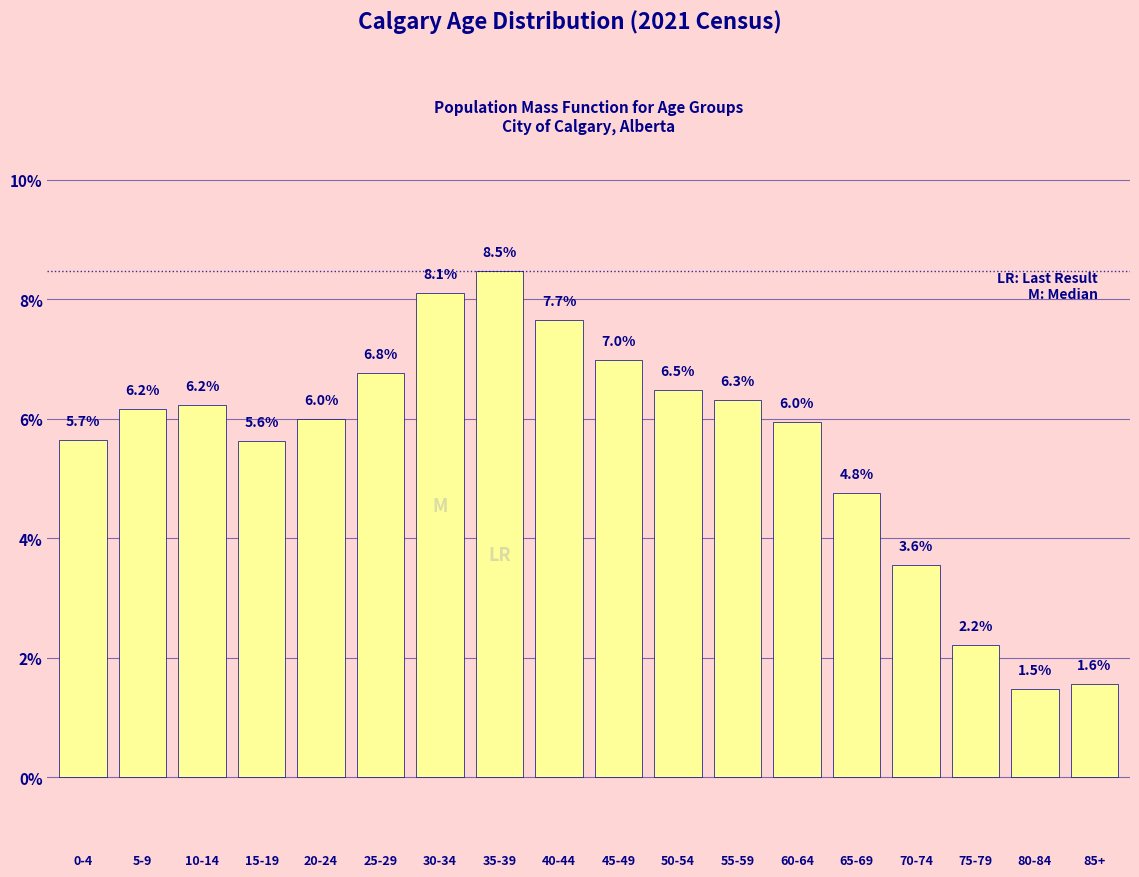

Does the chart contain any negative values?

No